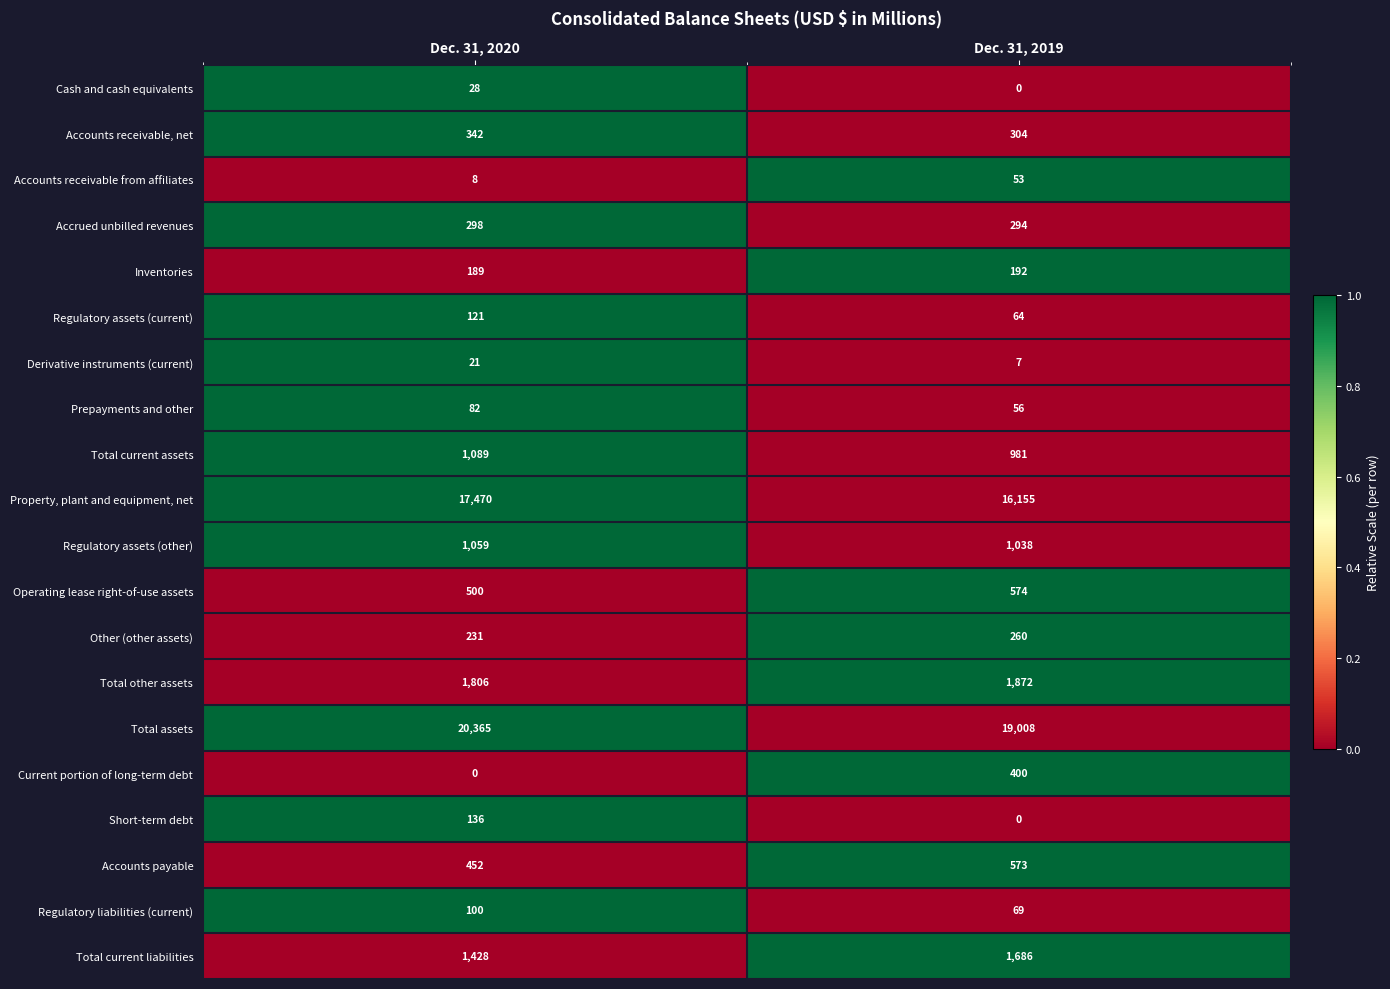

What is the total value across all series at Dec. 31, 2020?

45725